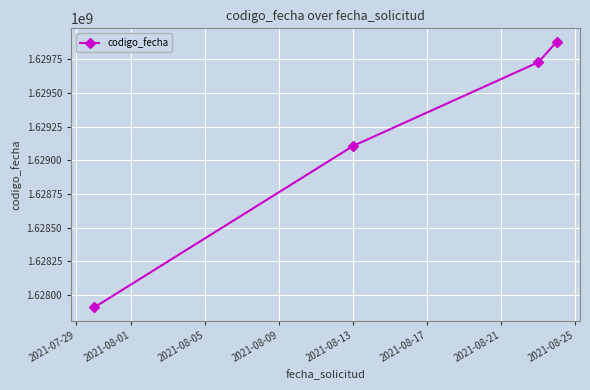

Reading left to right, what are all the values shown in this chart?

1627907941	1629107039	1629727643	1629880456